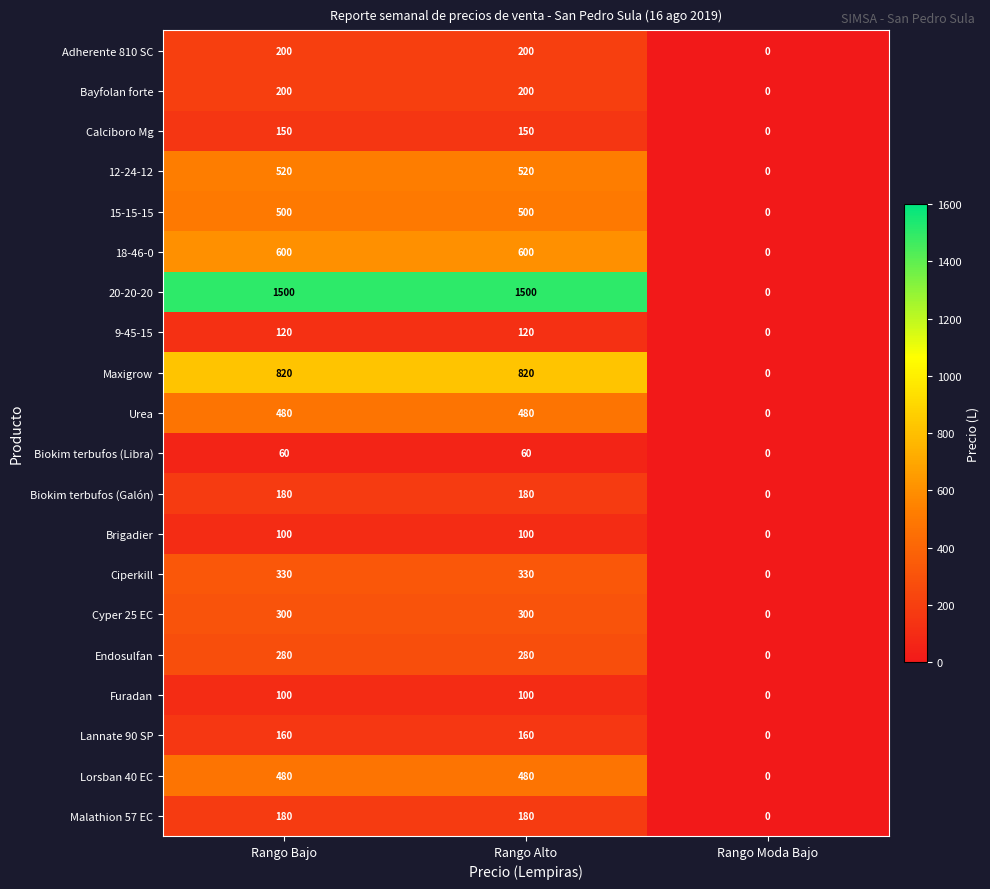

Which label corresponds to the smallest value in the chart?

Rango Moda Bajo